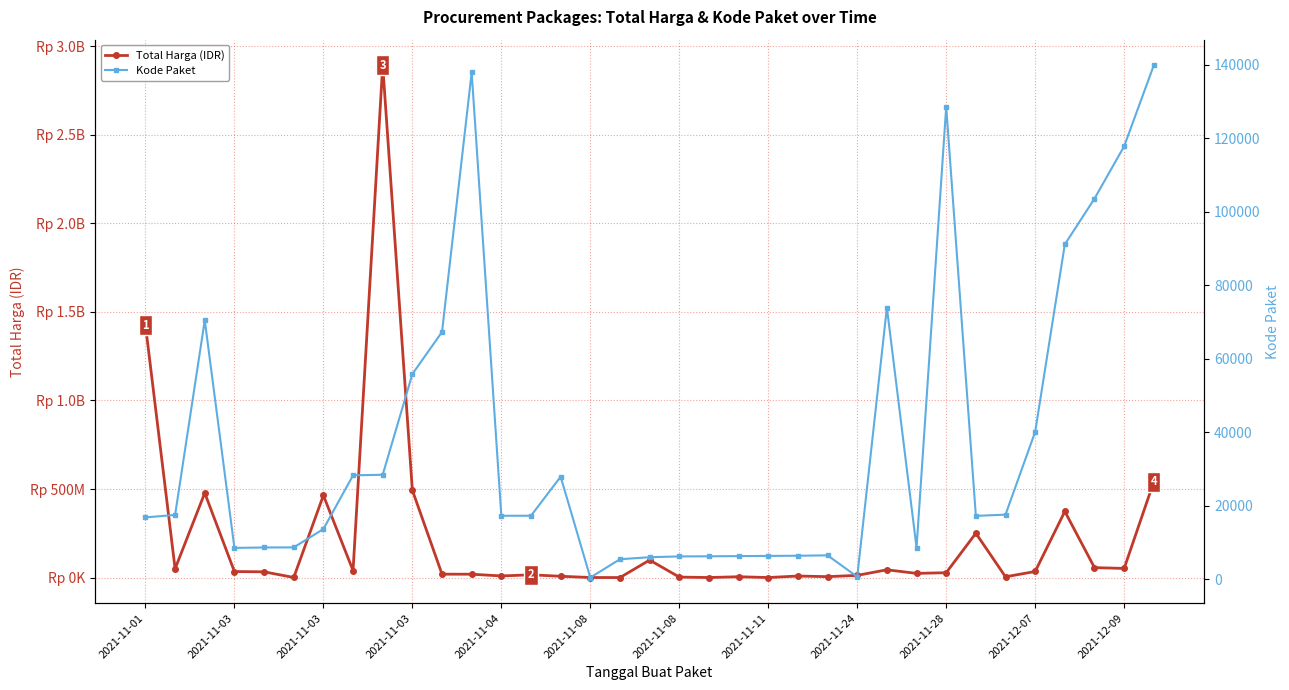

Which series changed the most between 20 and 34?

Total Harga (IDR)